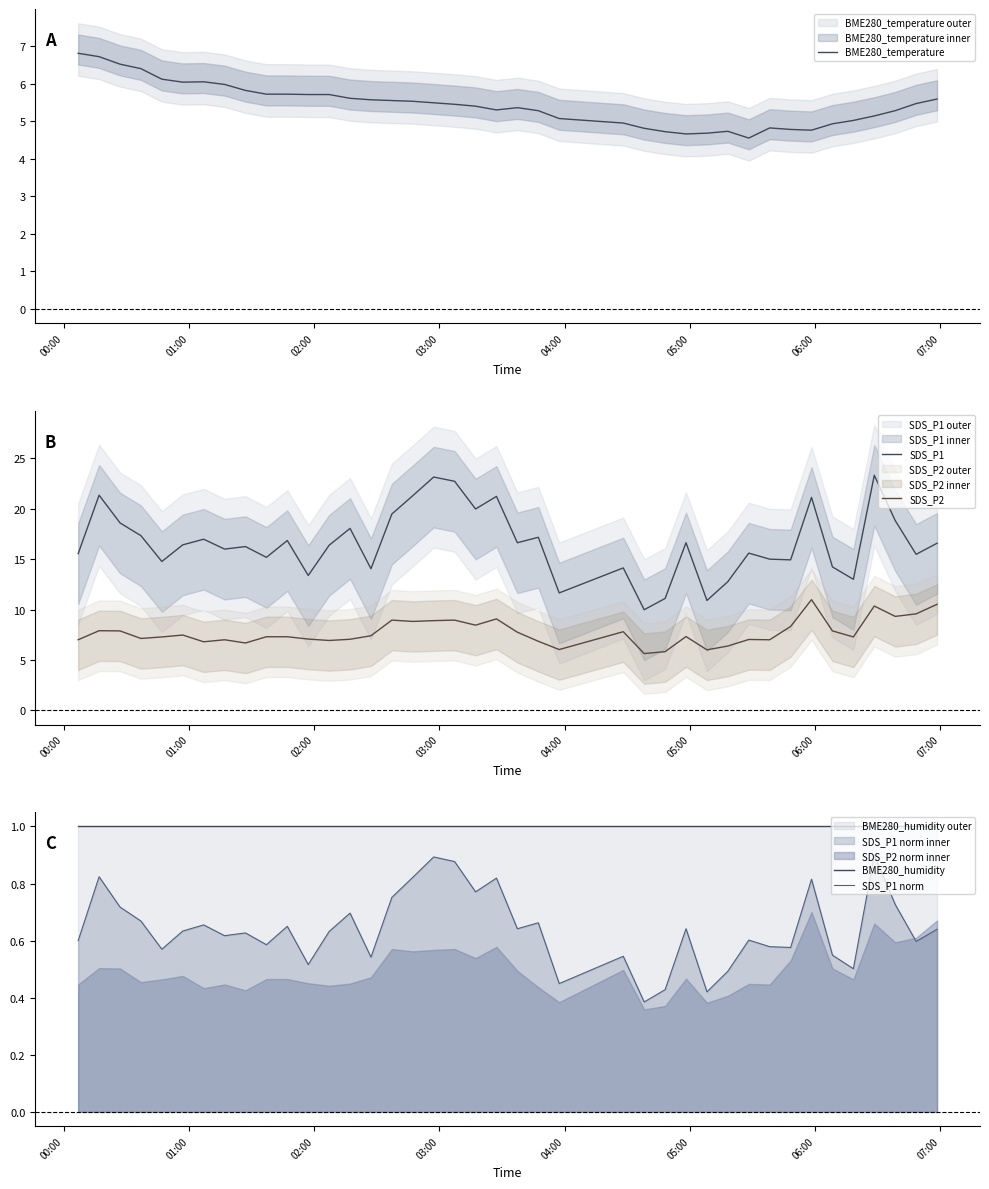

In BME280_temperature, how many points are lower than both neighbors (excluding endpoints)?

5